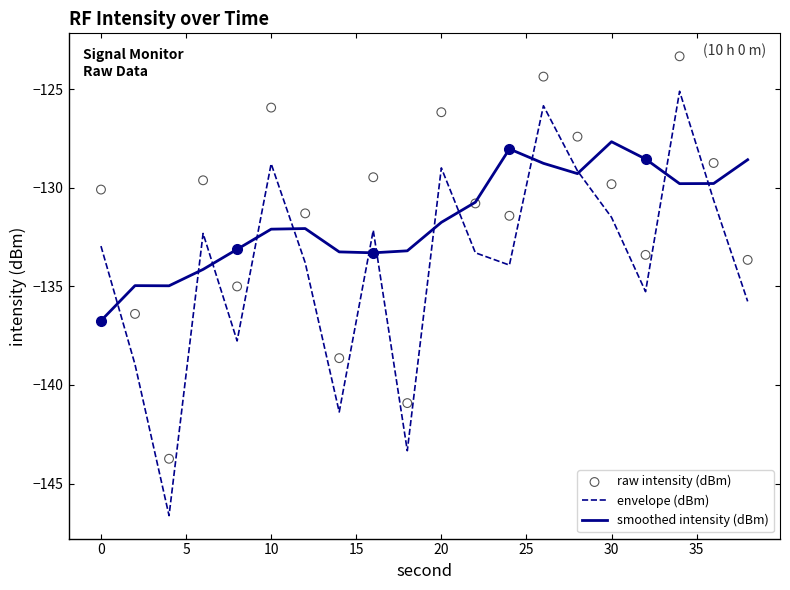

What is the maximum value for smoothed intensity (dBm)?

-127.7